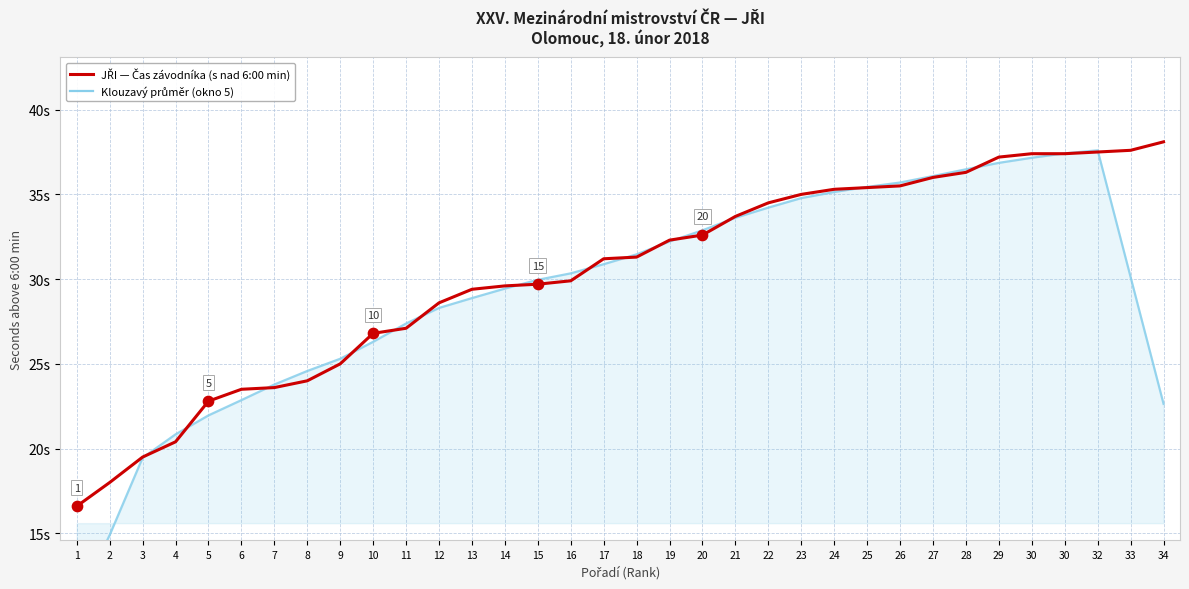

Is the value of Klouzavý průměr (okno 5) at 12 greater than the value of JŘI — Čas závodníka (s nad 6:00 min) at 7?

Yes